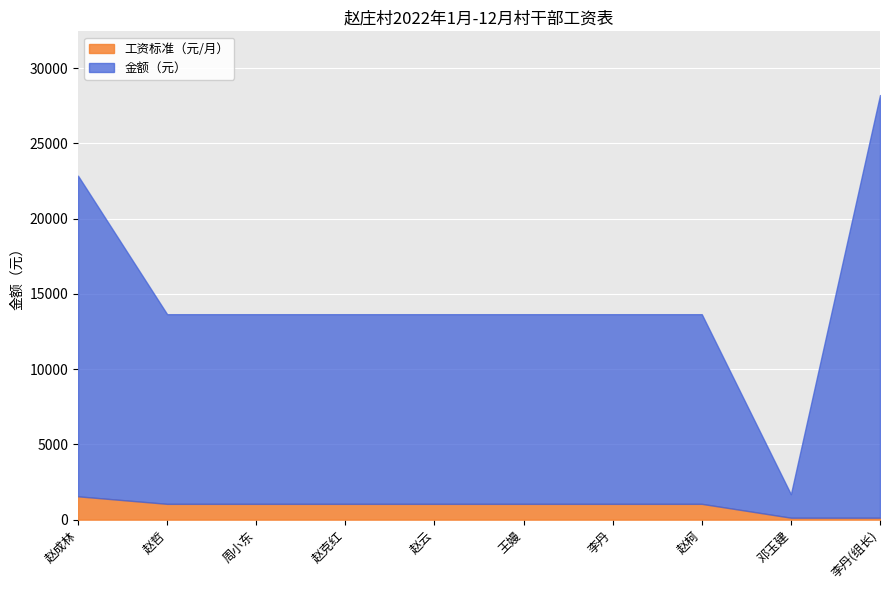

List the series in order of their overall mean, lowest first.

工资标准（元/月）, 金额（元）